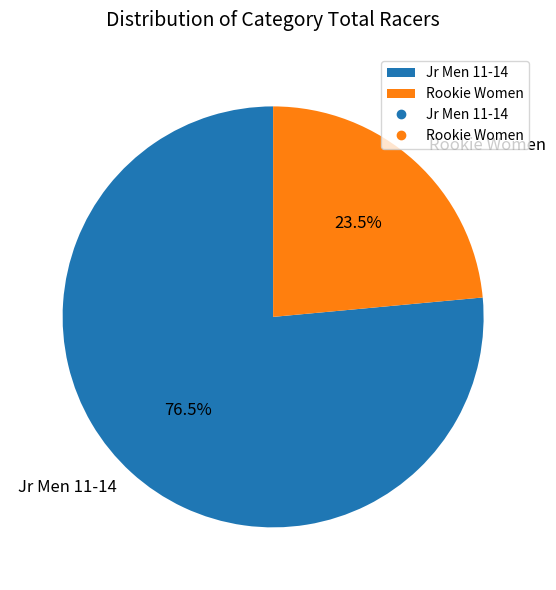

Combined, what portion of the pie is Rookie Women and Jr Men 11-14?

100.0%